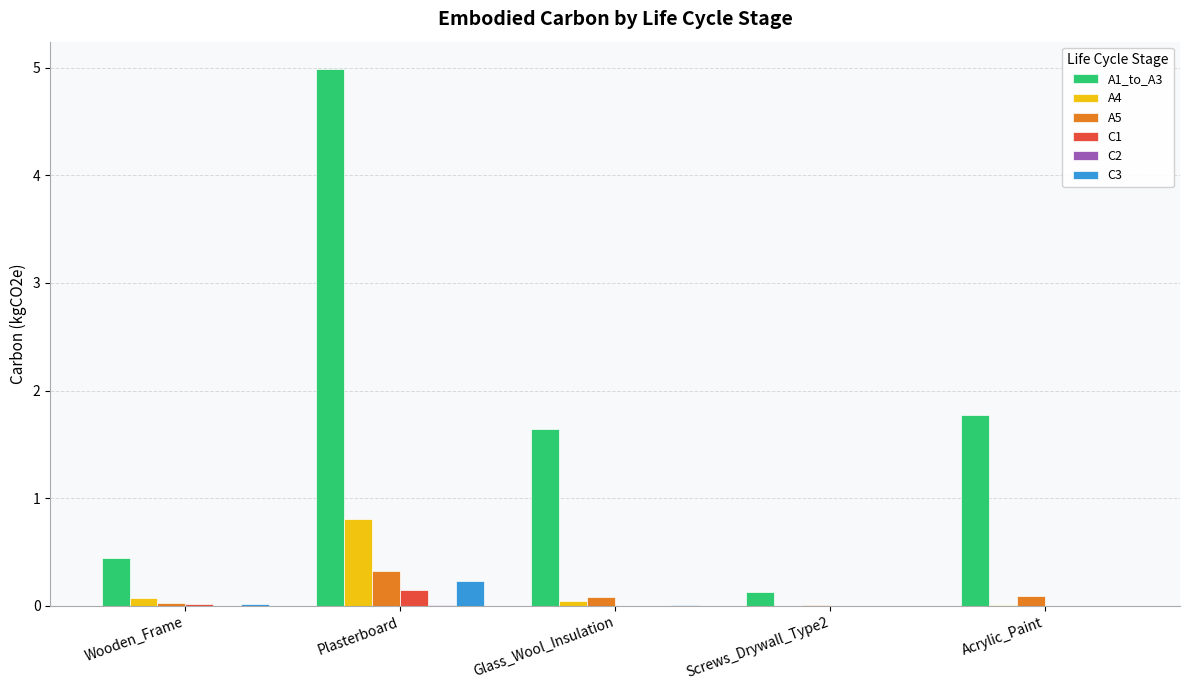

At which category is the sum across all series the highest?

Plasterboard